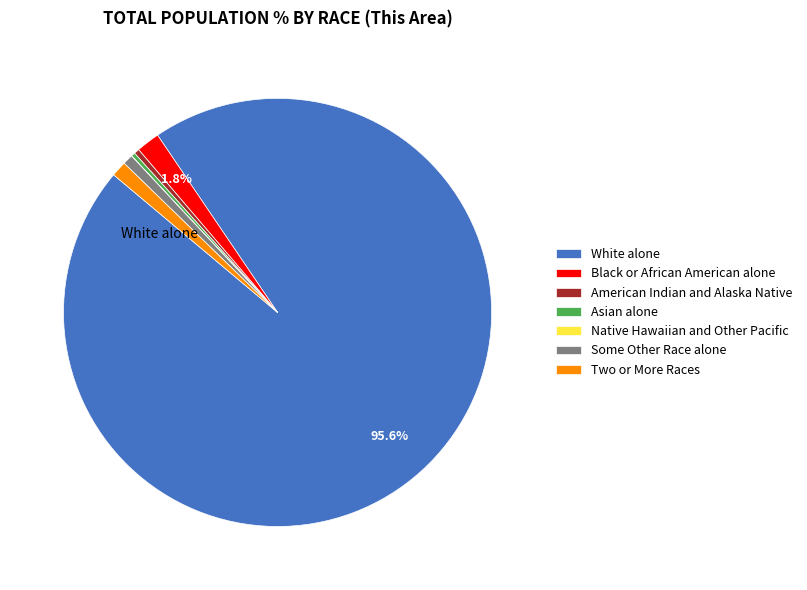

Does any single category account for the majority?

Yes